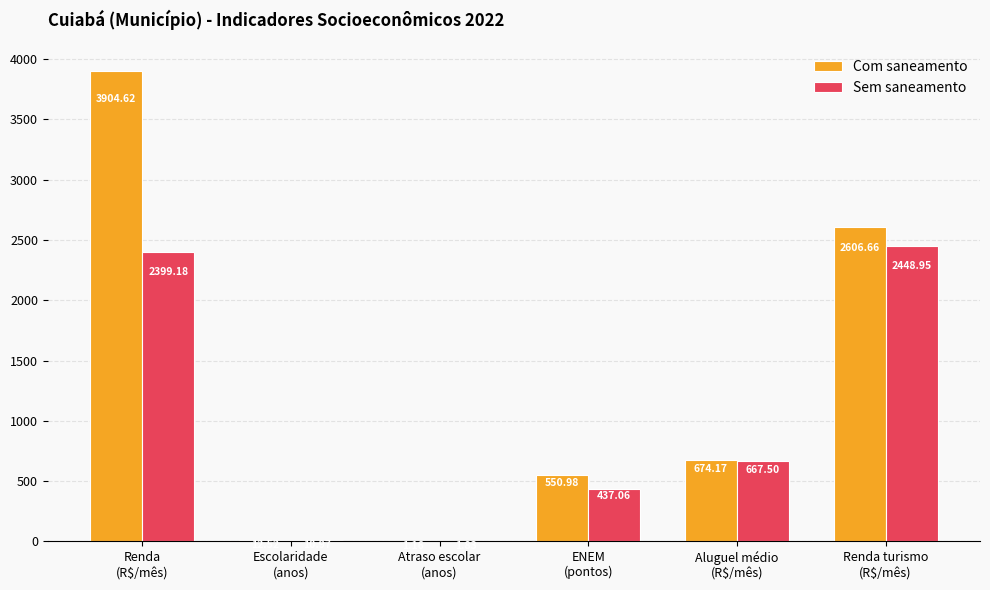

Which series has the largest total across all categories?

Com saneamento